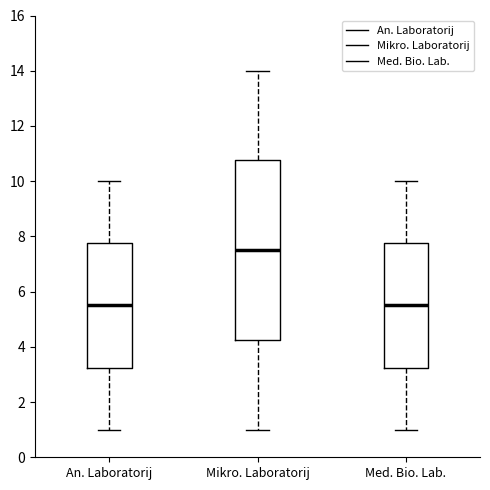

Where does the lower whisker of the box for Med. Bio. Lab. end on the y-axis? The values are not printed on the chart, so give them approximately, as read against the axis.

1.0